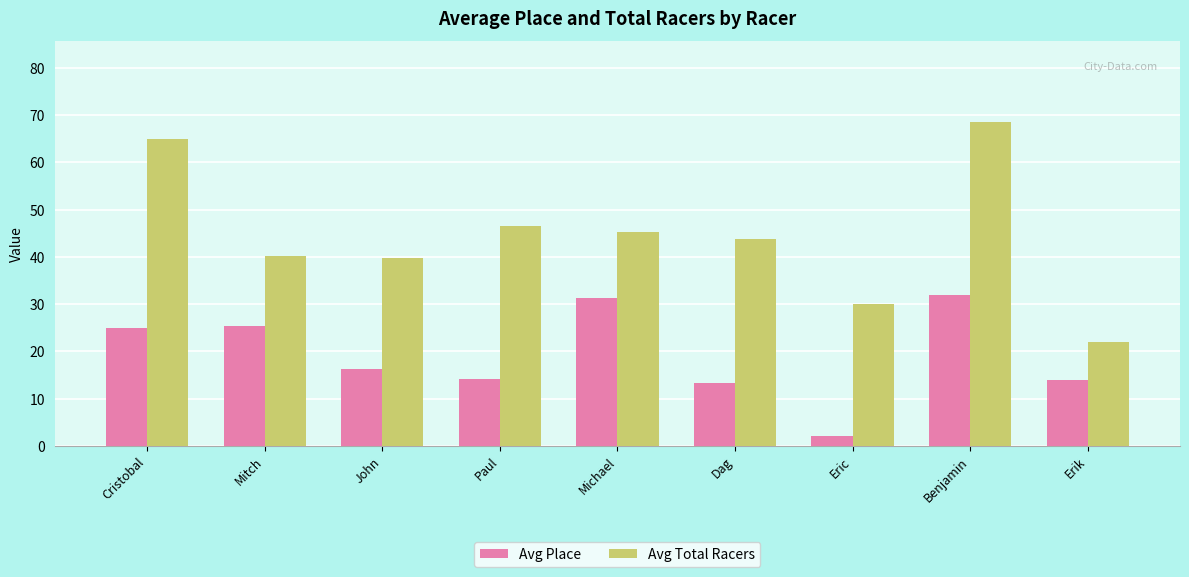

Is it true that Avg Place equals 36.7 at Mitch?

False